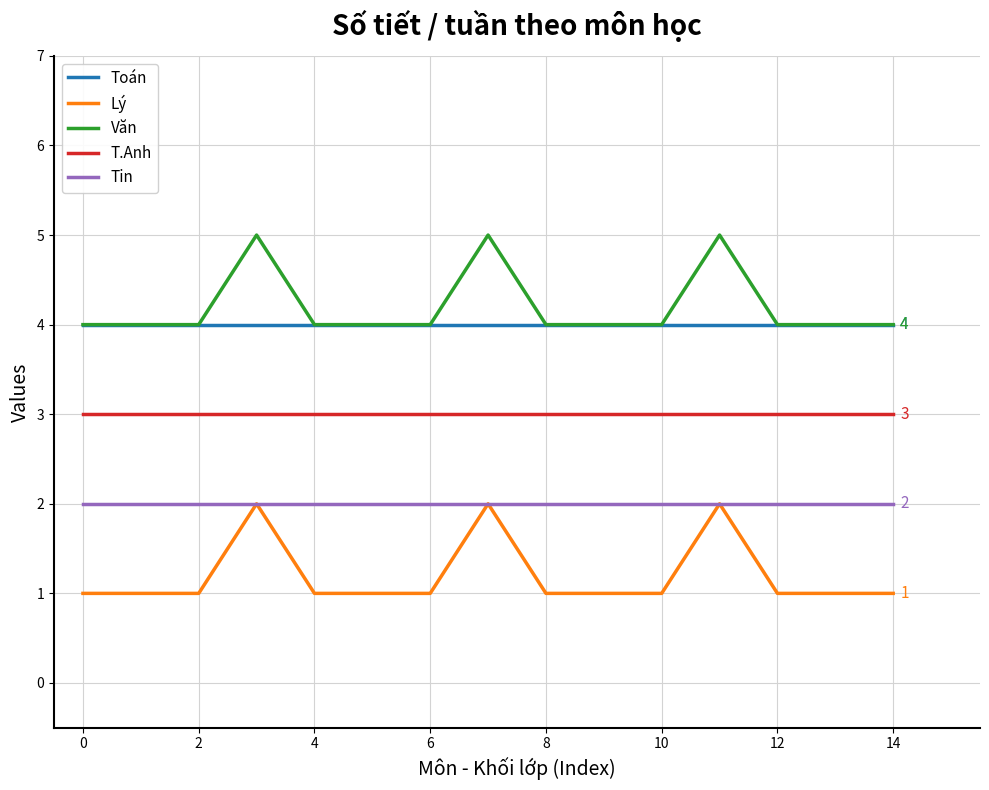

What is the lowest value of the Văn series?

4